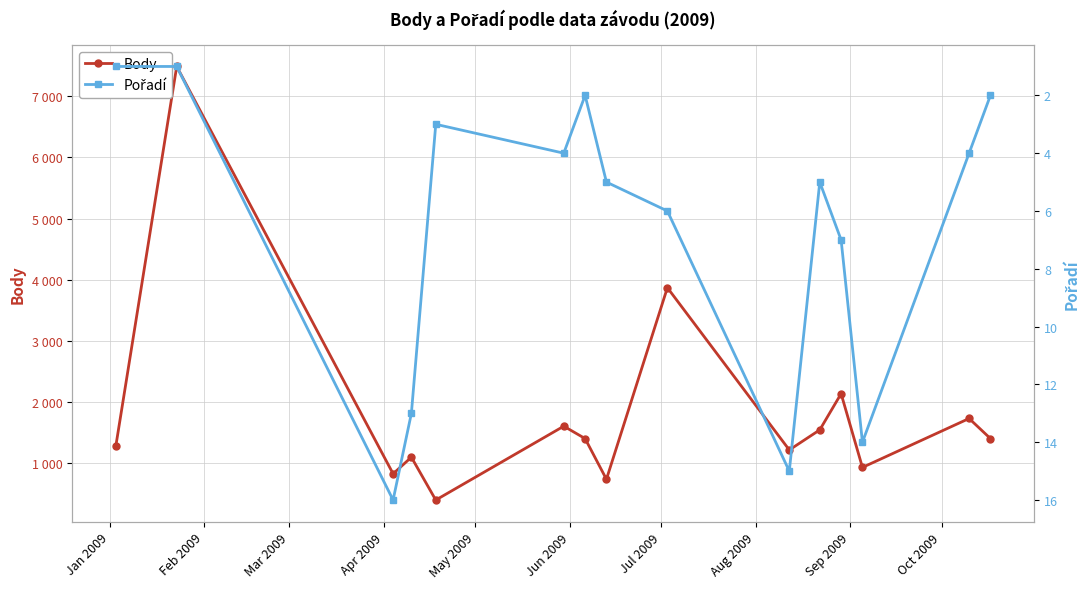

True or false: Pořadí and Body intersect in this chart.

False